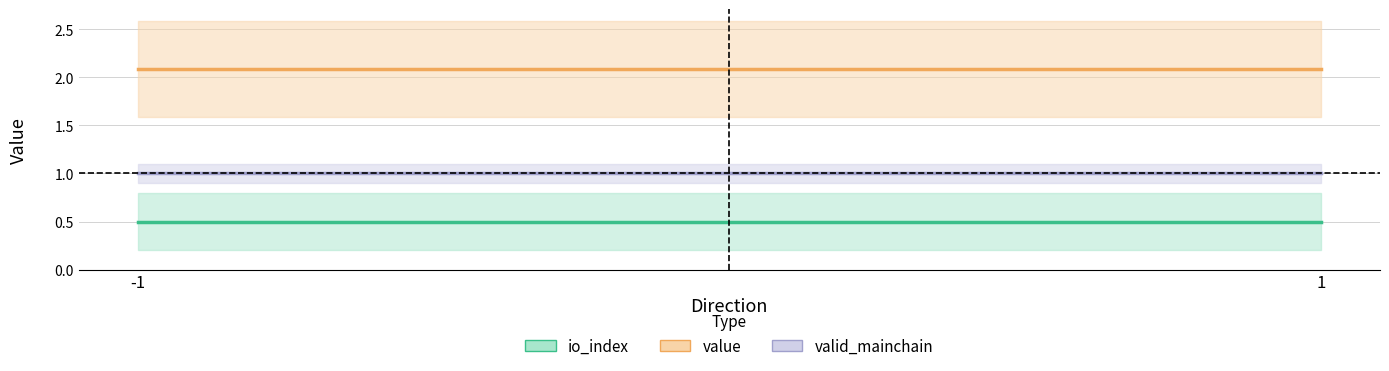

Count the number of categories in the chart.

2